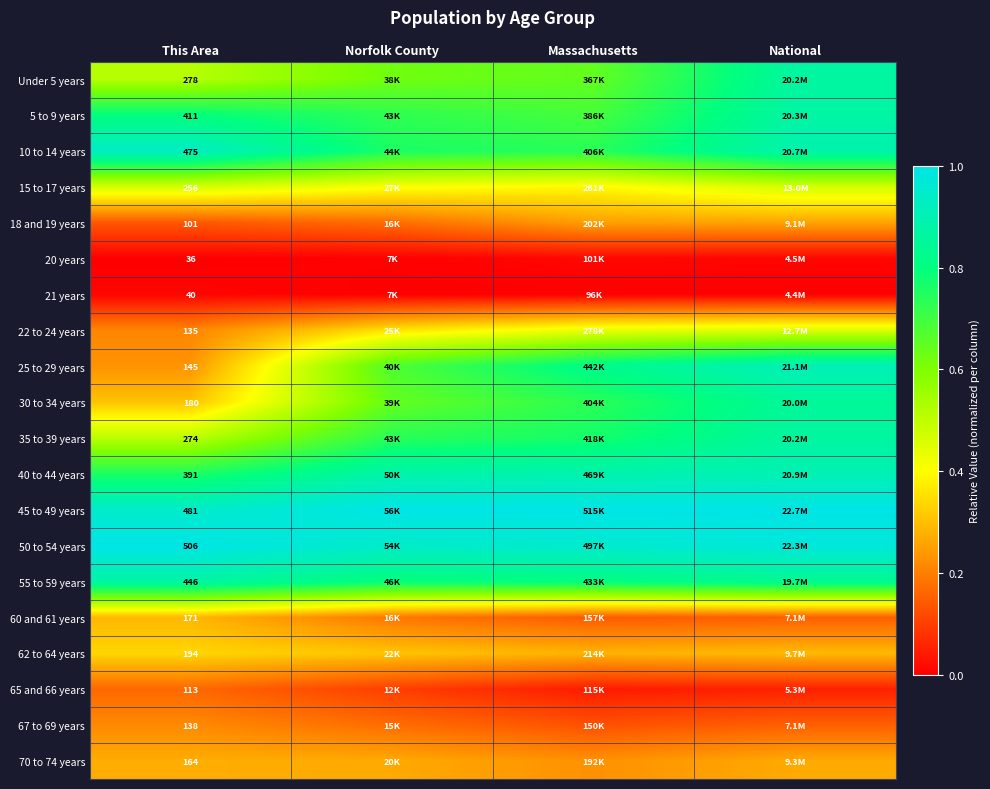

Is it true that 50 to 54 years equals 0.7 at Massachusetts?

False